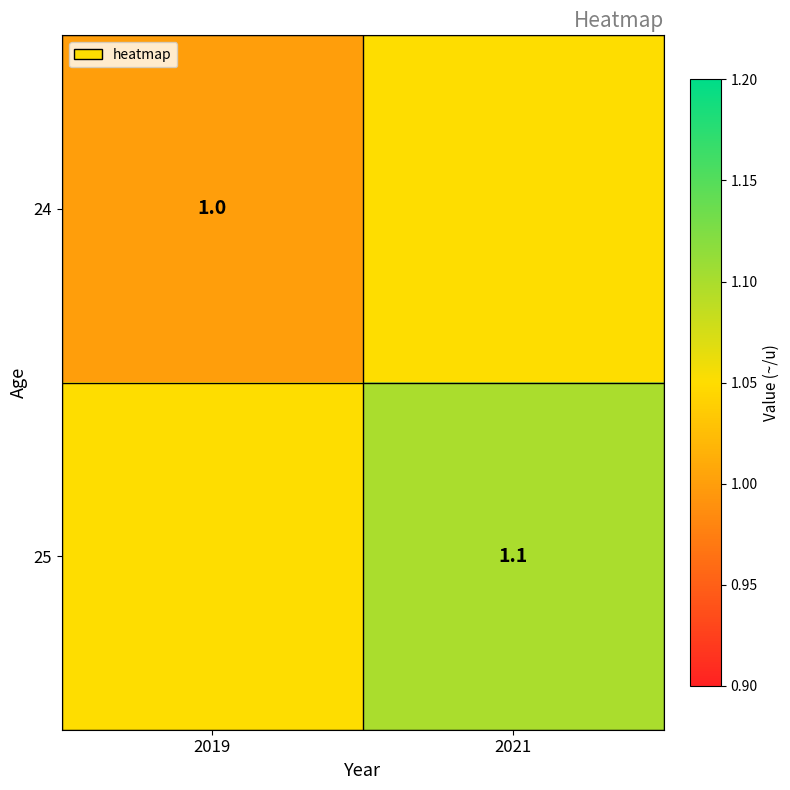

What is the spread (max minus min) of values at 2021?

0.1